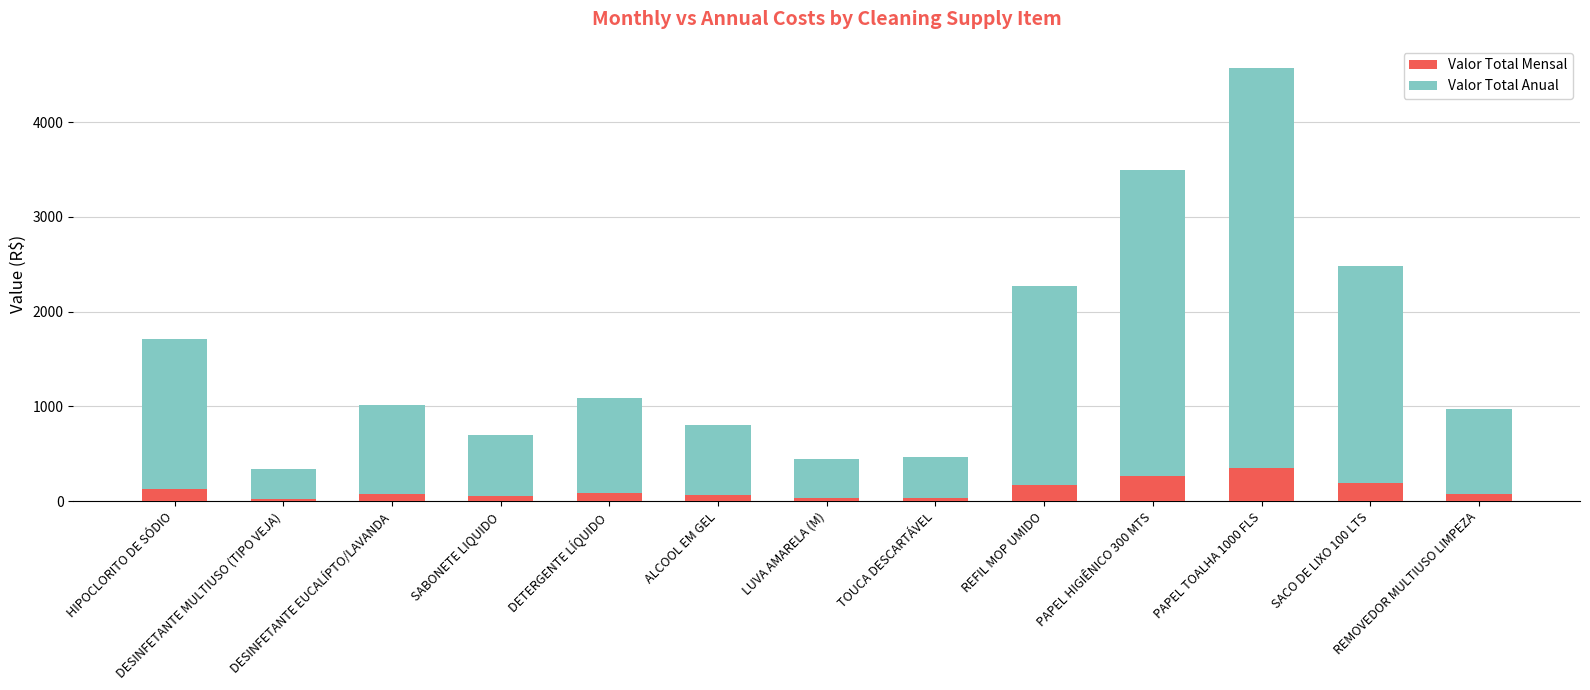

What is the difference between the maximum and minimum values in the Valor Total Mensal series?

325.9